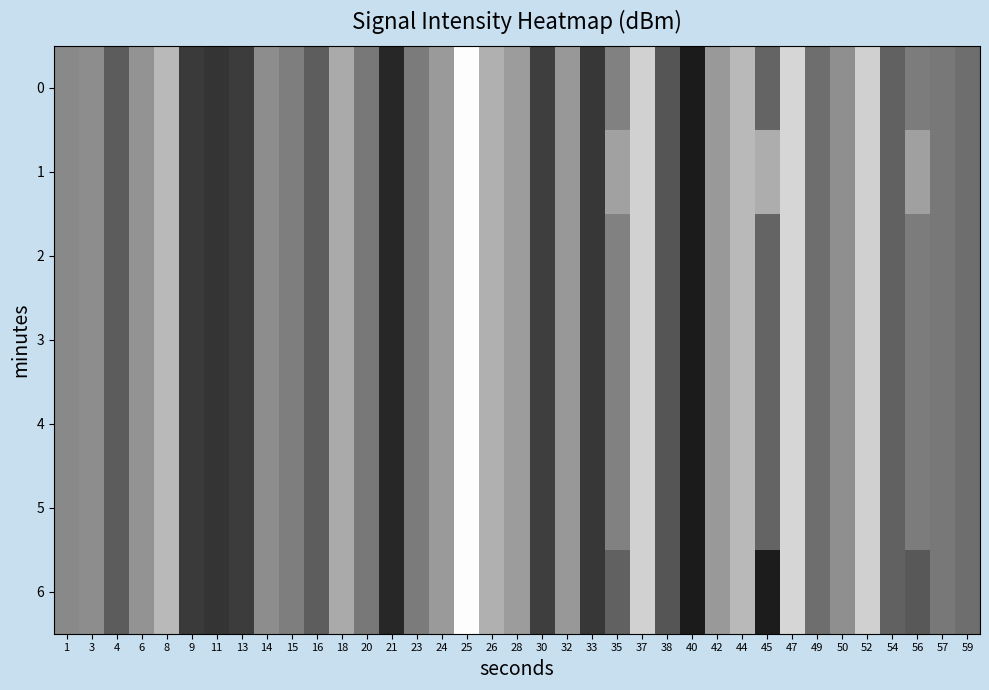

What is the total value across all series at 11?

-601.6